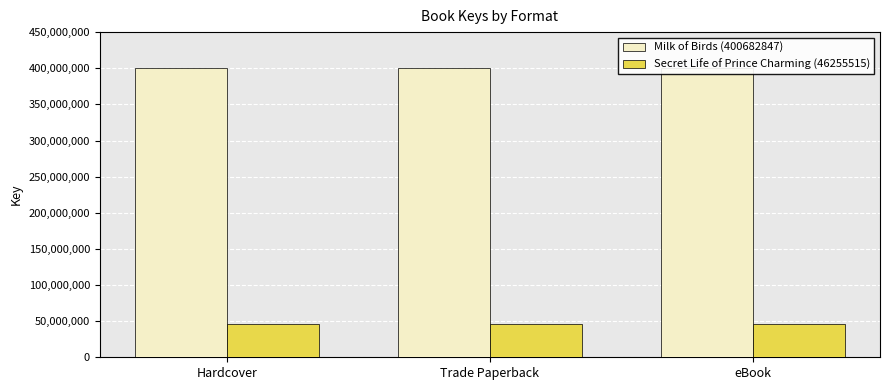

The value of Secret Life of Prince Charming (46255515) at eBook is 23658397. True or false?

False